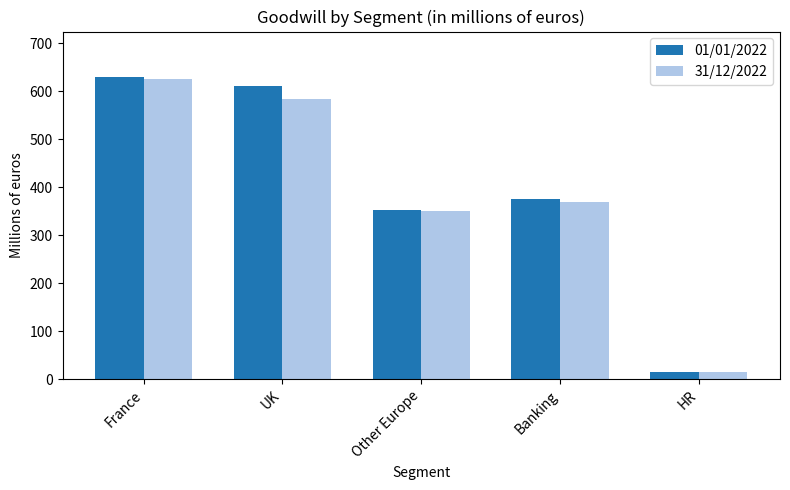

Reading left to right, extract all data points from this chart.

01/01/2022: France=629.6	UK=611.3	Other Europe=351.8	Banking=375.5	HR=16.2
31/12/2022: France=625.4	UK=582.7	Other Europe=350.0	Banking=369.6	HR=16.2